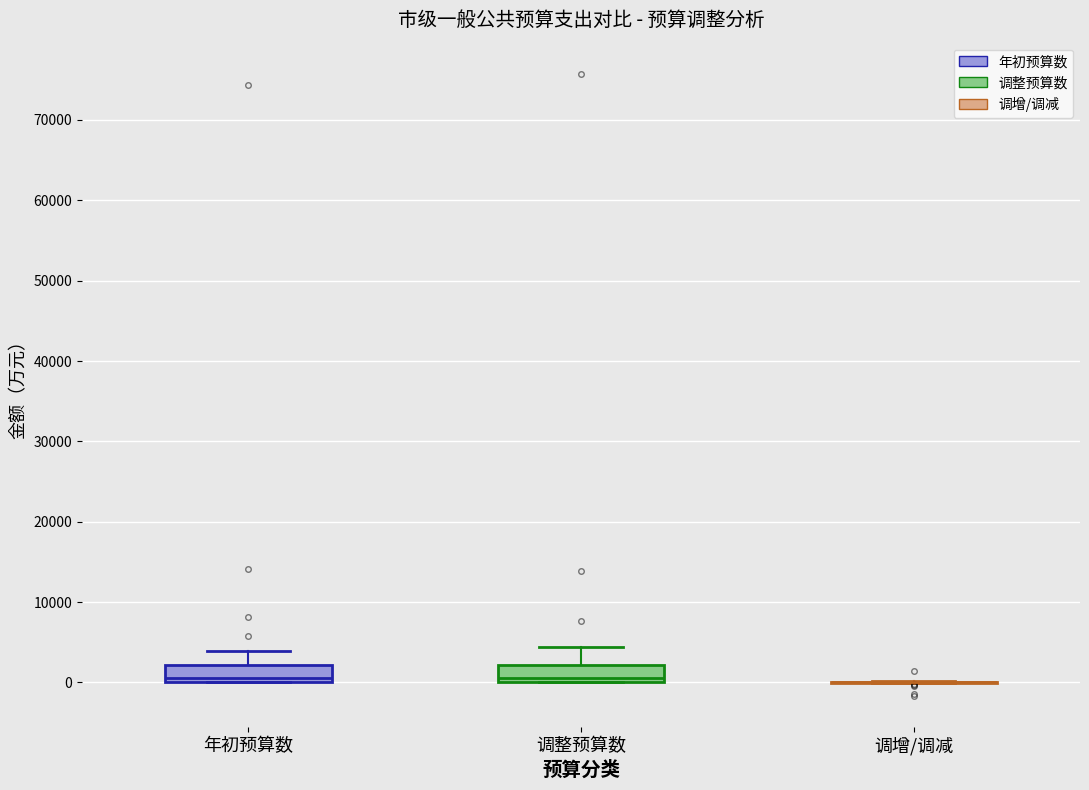

Reading left to right, transcribe this box plot: for each box, give where its median line is, the range the box spans, and where its two whiskers end, as read against the y-axis. The values are not printed on the chart, so give them approximately, as read against the axis.

年初预算数: median 1000, box 0 to 2000, whiskers 0 to 4000
调整预算数: median 1000, box 0 to 2000, whiskers 0 to 4000
调增/调减: box collapsed to a line at 0, whiskers 0 to 0